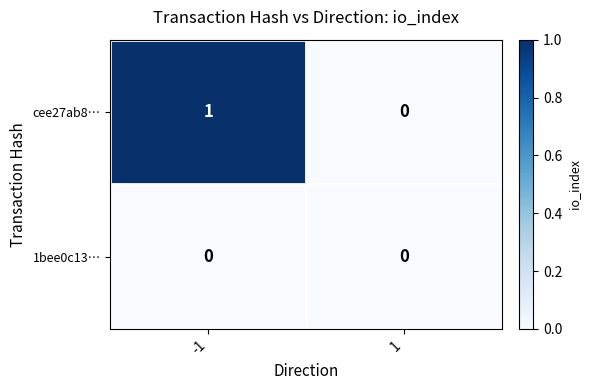

Count the number of categories in the chart.

2